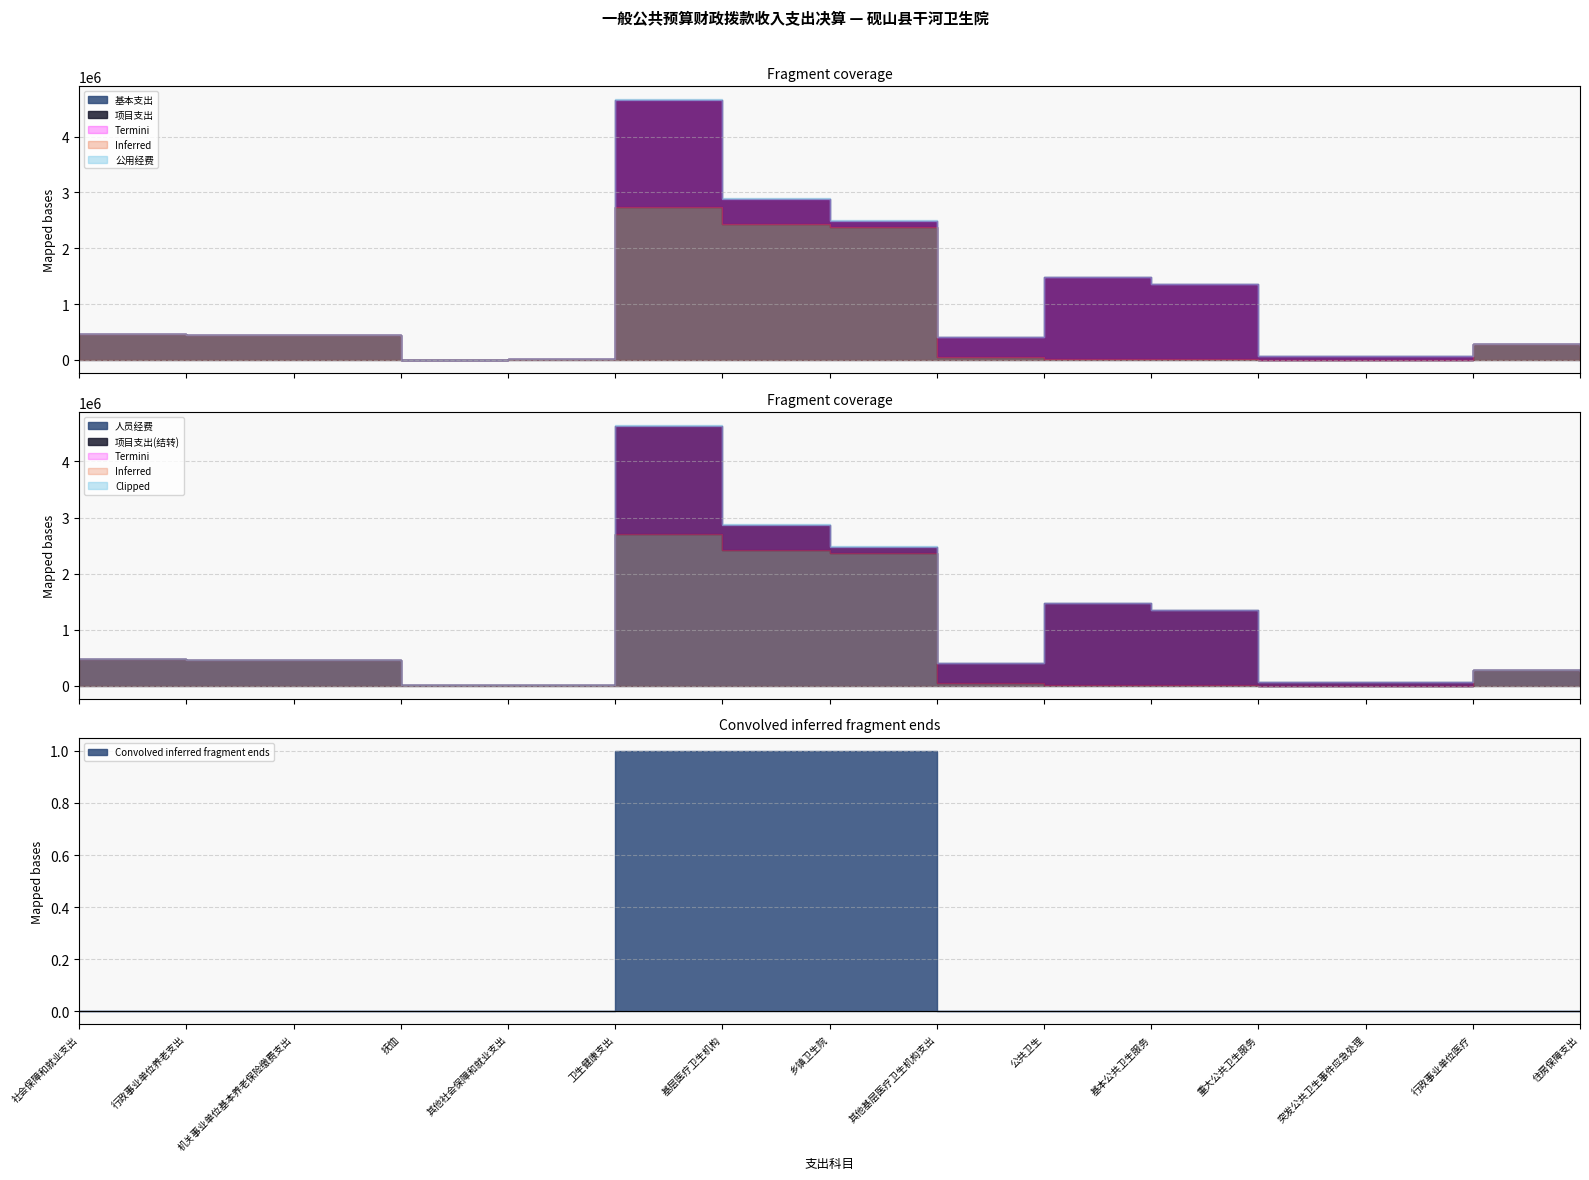

How many lines are shown in the chart?

5